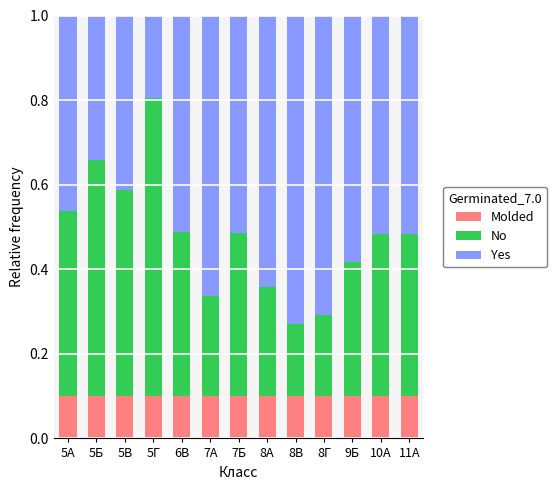

What is the total value across all series at 10А?

1.0